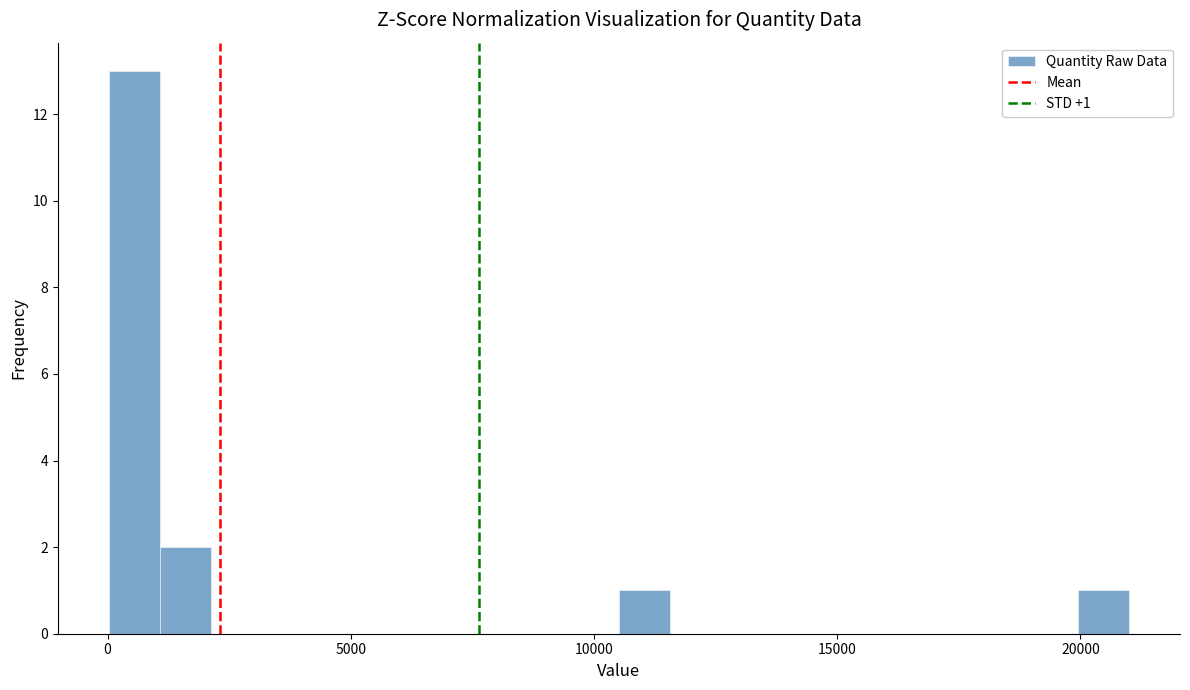

Read against the x-axis, roughly where is the centre of the tallest bar?

500